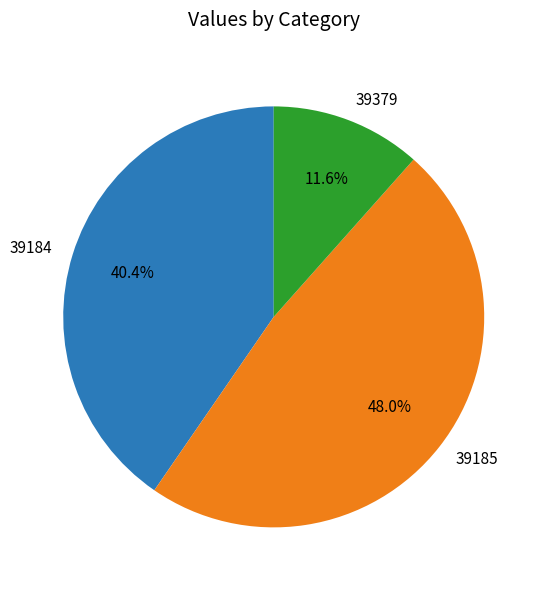

Does 39184 represent more than half of the total?

No